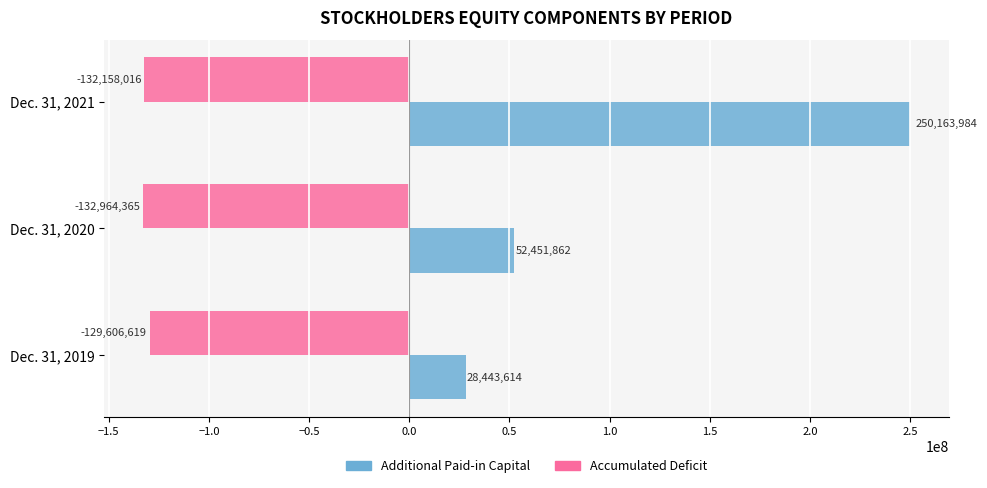

Which series changed the most between Dec. 31, 2020 and Dec. 31, 2021?

Additional Paid-in Capital